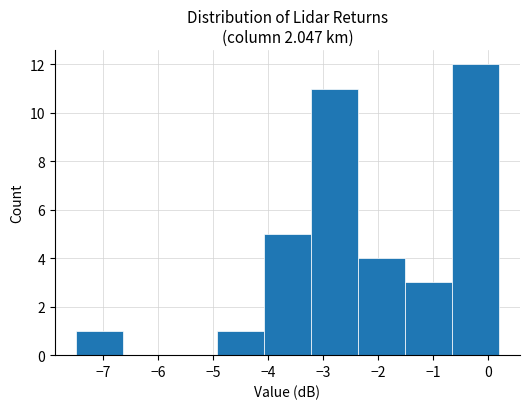

Reading left to right, transcribe this chart: for each bar, give the range it covers on the x-axis and its height. Neither the bar edges nor the heights are printed on the chart, so give them approximately, as read against the axes.

-7.5 to -6.6: 1
-6.6 to -5.8: 0
-5.8 to -4.9: 0
-4.9 to -4.1: 1
-4.1 to -3.2: 5
-3.2 to -2.4: 11
-2.4 to -1.5: 4
-1.5 to -0.7: 3
-0.7 to 0.2: 12